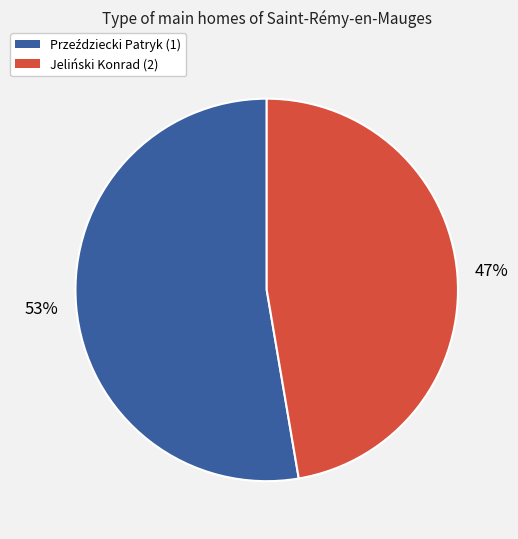

Is it true that Jeliński Konrad (2) is 47% of the pie?

True